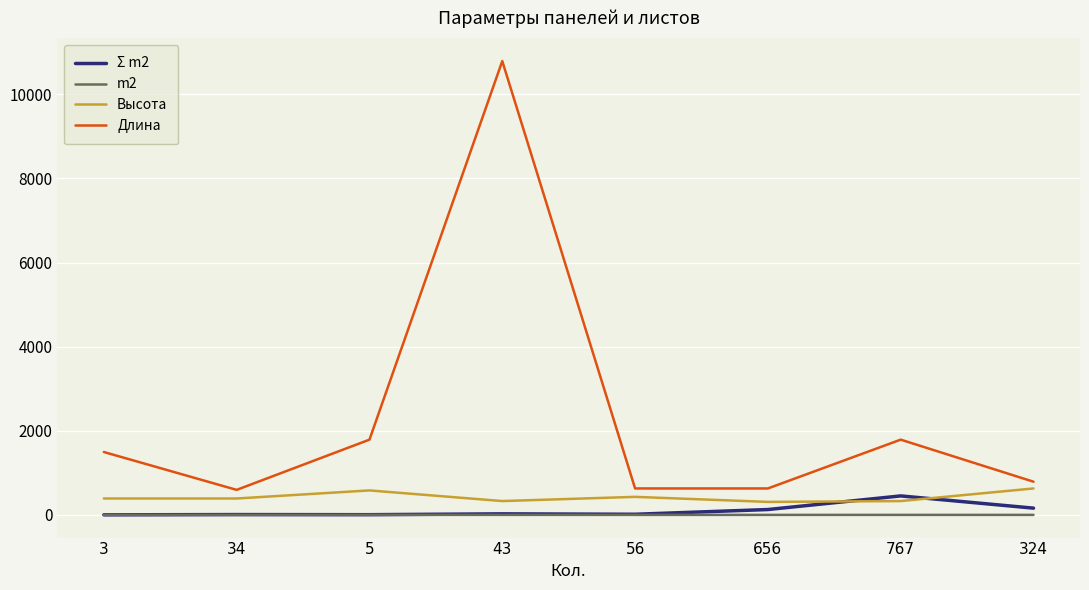

What is the minimum value for m2?

0.2